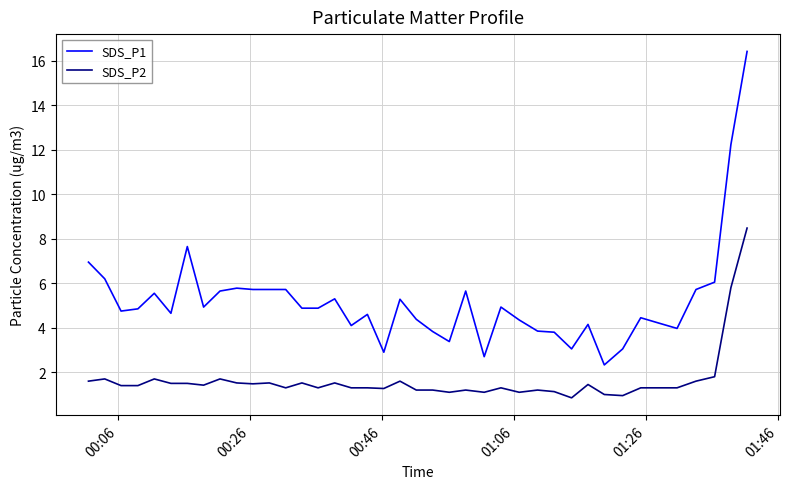

True or false: SDS_P1 and SDS_P2 cross at least once.

False